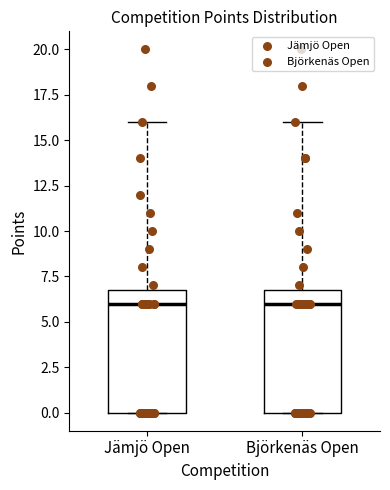

Where does the median line of the box for Jämjö Open sit on the y-axis? The values are not printed on the chart, so give them approximately, as read against the axis.

6